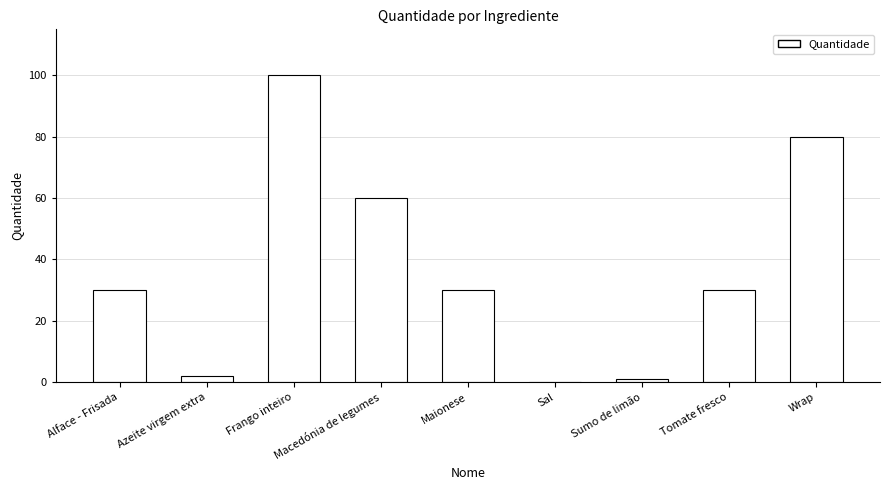

What is the average value?

37.0